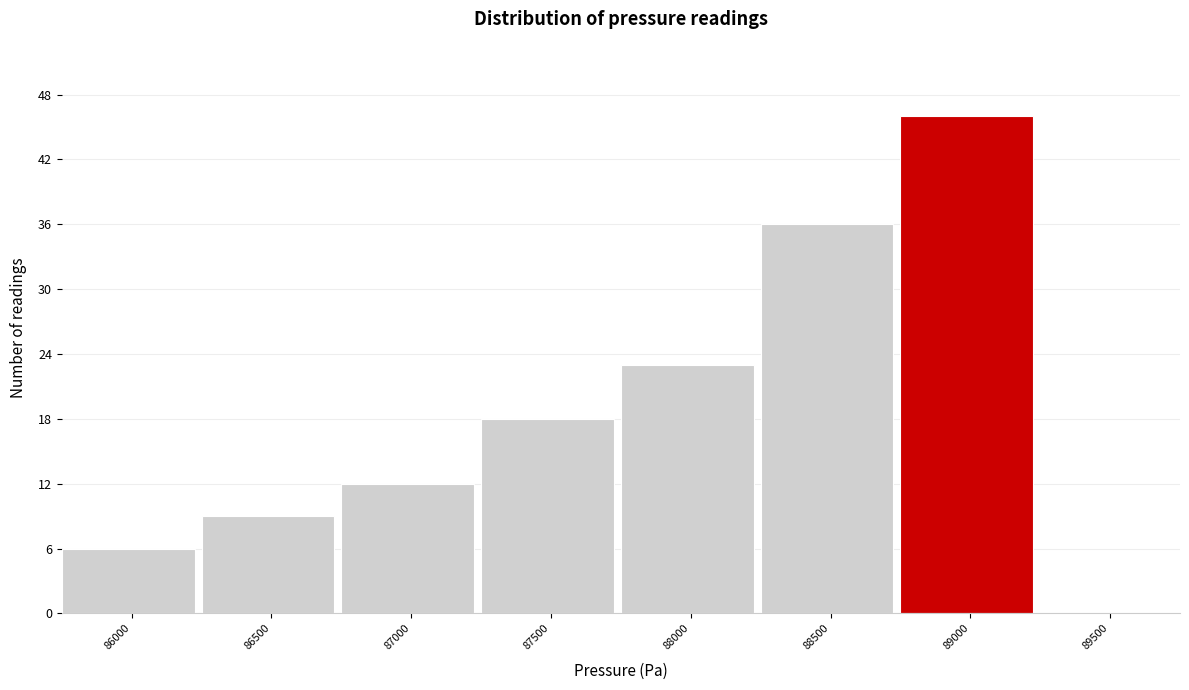

Reading left to right, extract all data points from this chart.

86000=6	86500=9	87000=12	87500=18	88000=23	88500=36	89000=46	89500=0